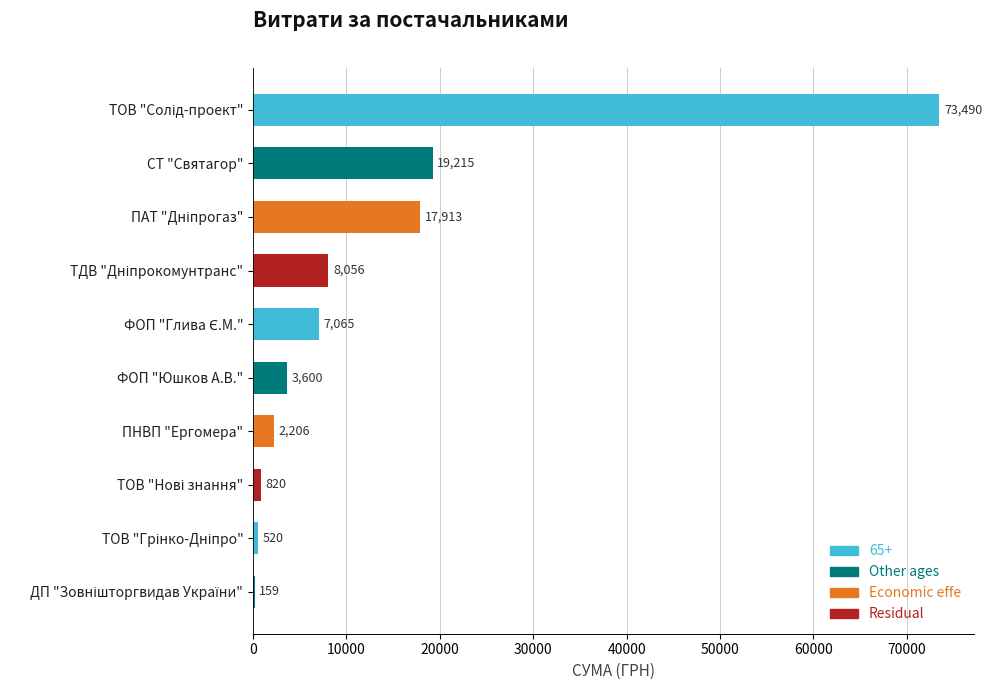

What is the maximum value shown in the chart?

73490.0